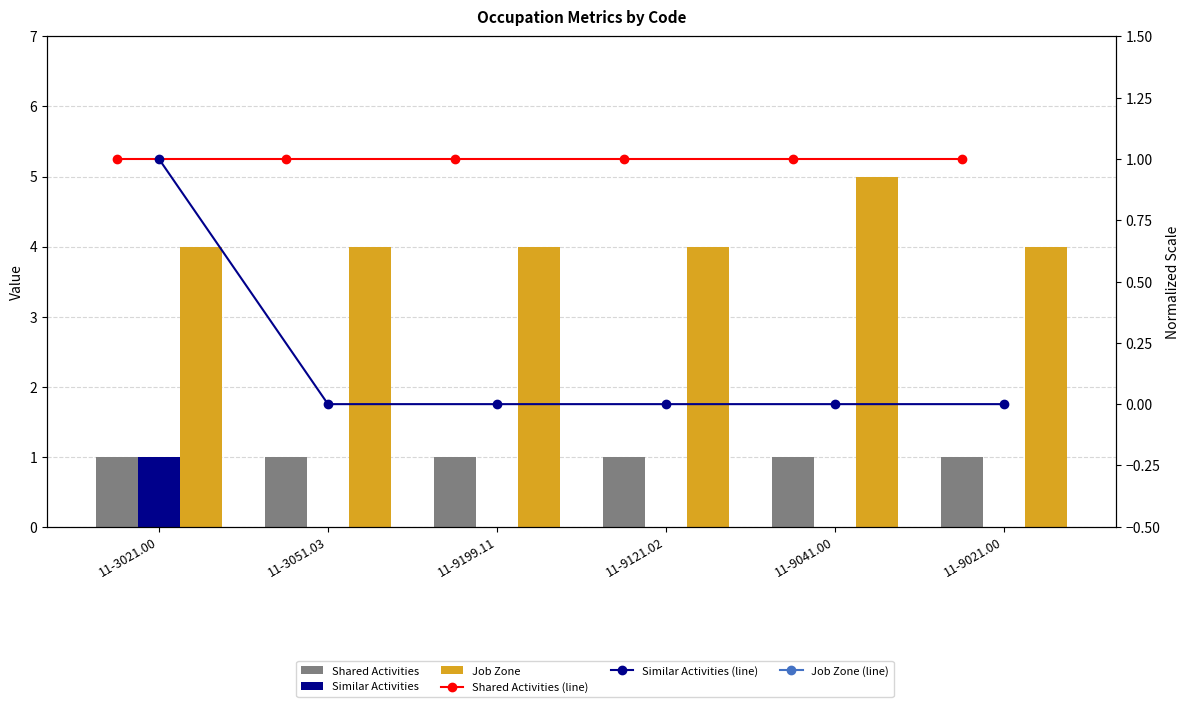

How many series are shown in this chart?

6